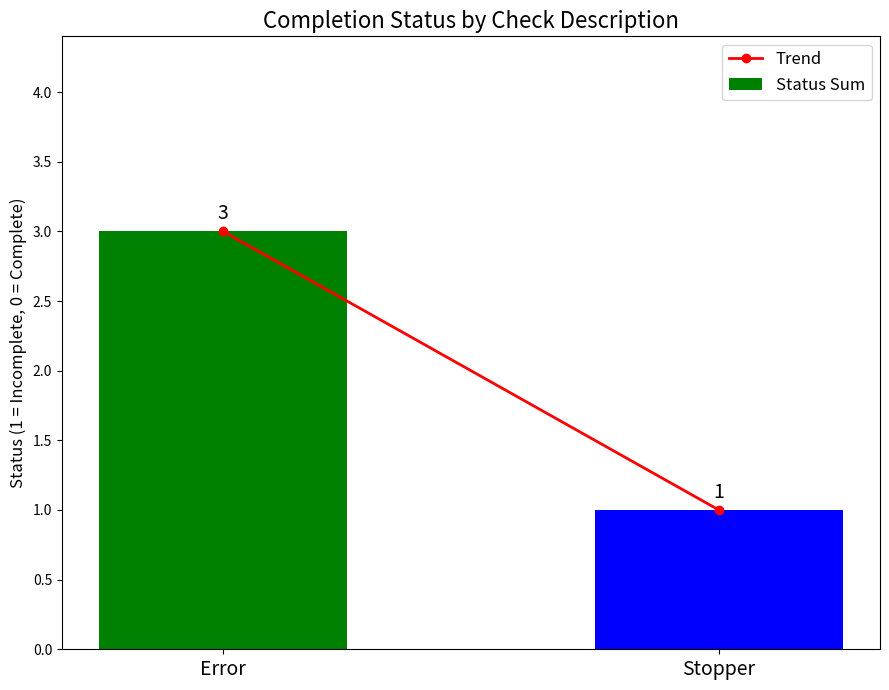

What is the value of the 2nd bar from the left?

1